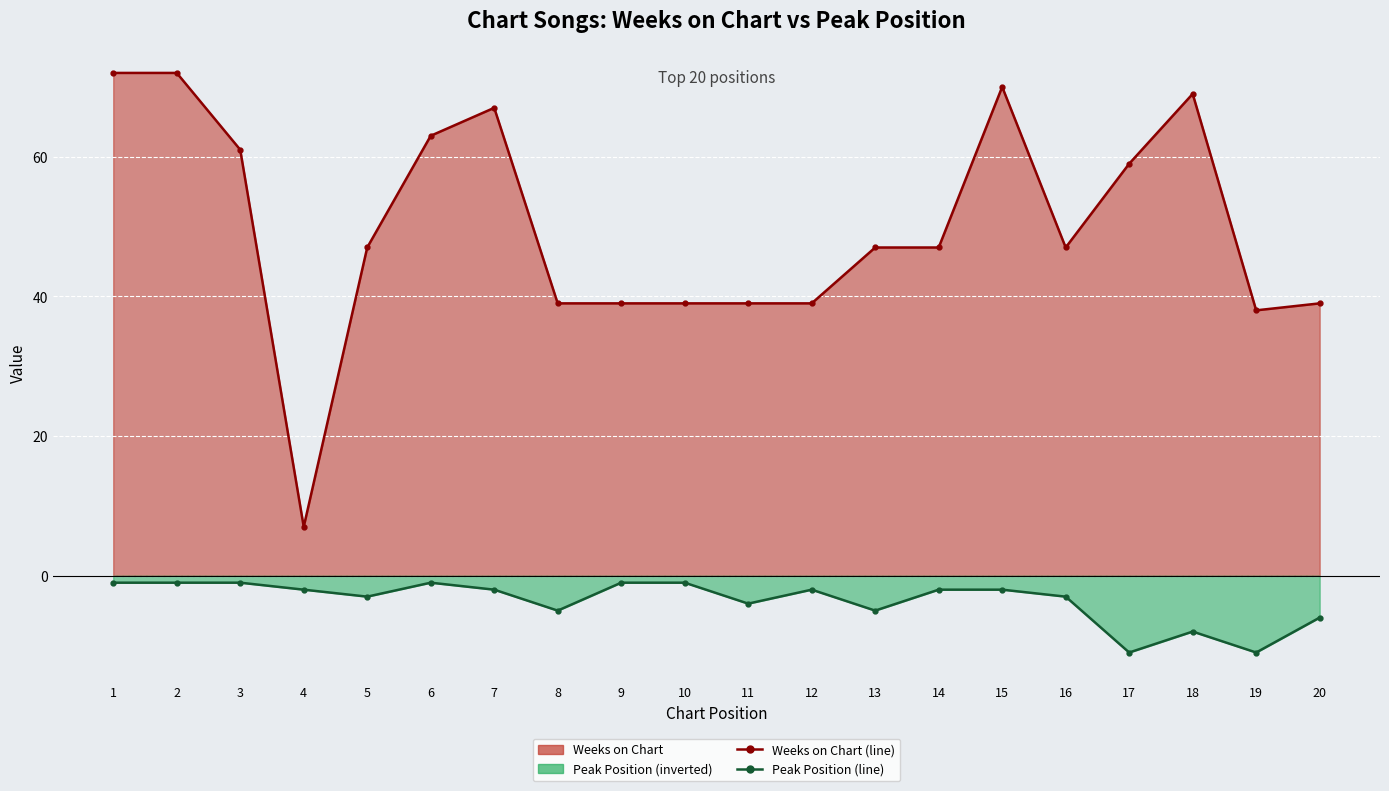

The value of Weeks on Chart (line) at 17 is 93. True or false?

False